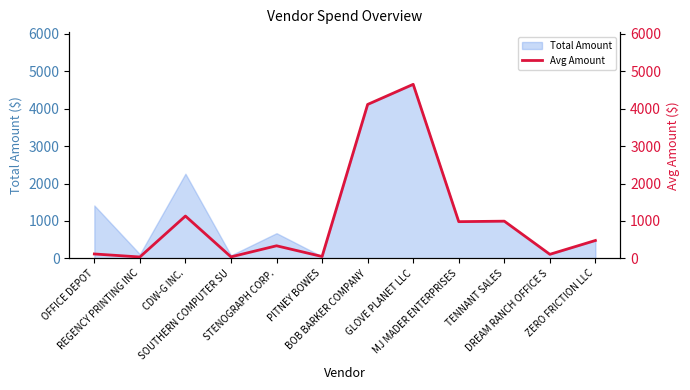

Reading left to right, list all the values displayed in this chart.

OFFICE DEPOT=117.8	REGENCY PRINTING INC=37.3	CDW-G INC.=1131.0	SOUTHERN COMPUTER SU=40.5	STENOGRAPH CORP.=336.5	PITNEY BOWES=50.0	BOB BARKER COMPANY=4112.6	GLOVE PLANET LLC=4650.0	MJ MADER ENTERPRISES=981.0	TENNANT SALES=994.3	DREAM RANCH OFFICE S=108.7	ZERO FRICTION LLC=478.4